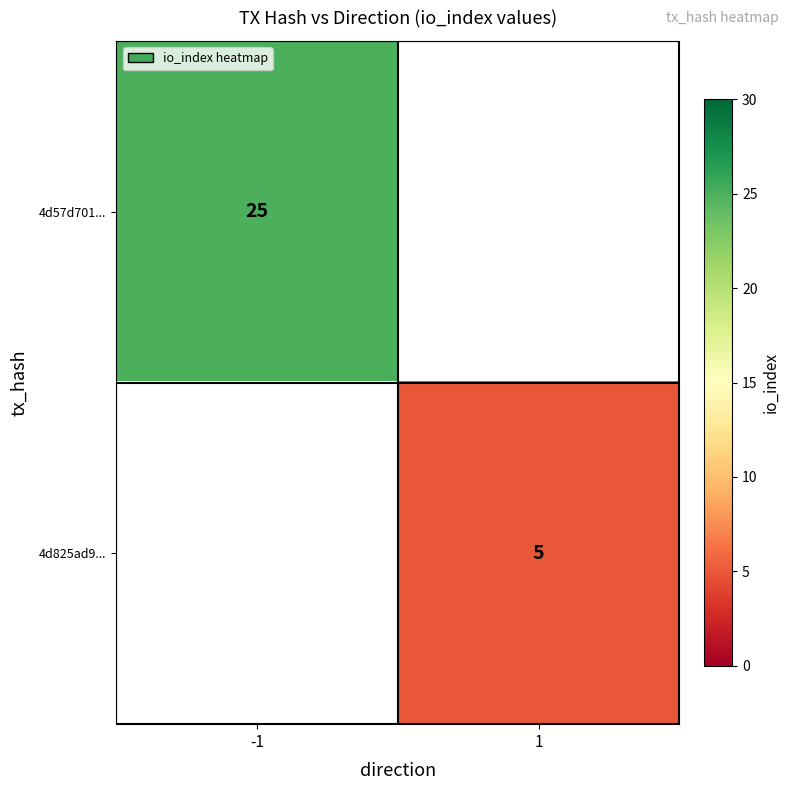

Is it true that 4d57d701... equals 7 at -1?

False